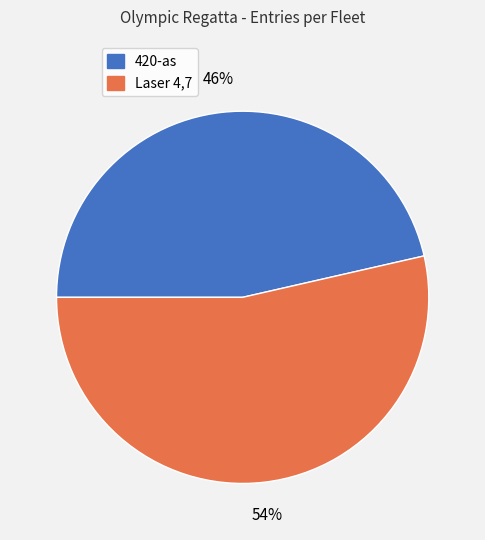

Do 420-as and Laser 4,7 together represent more than half of the pie?

Yes